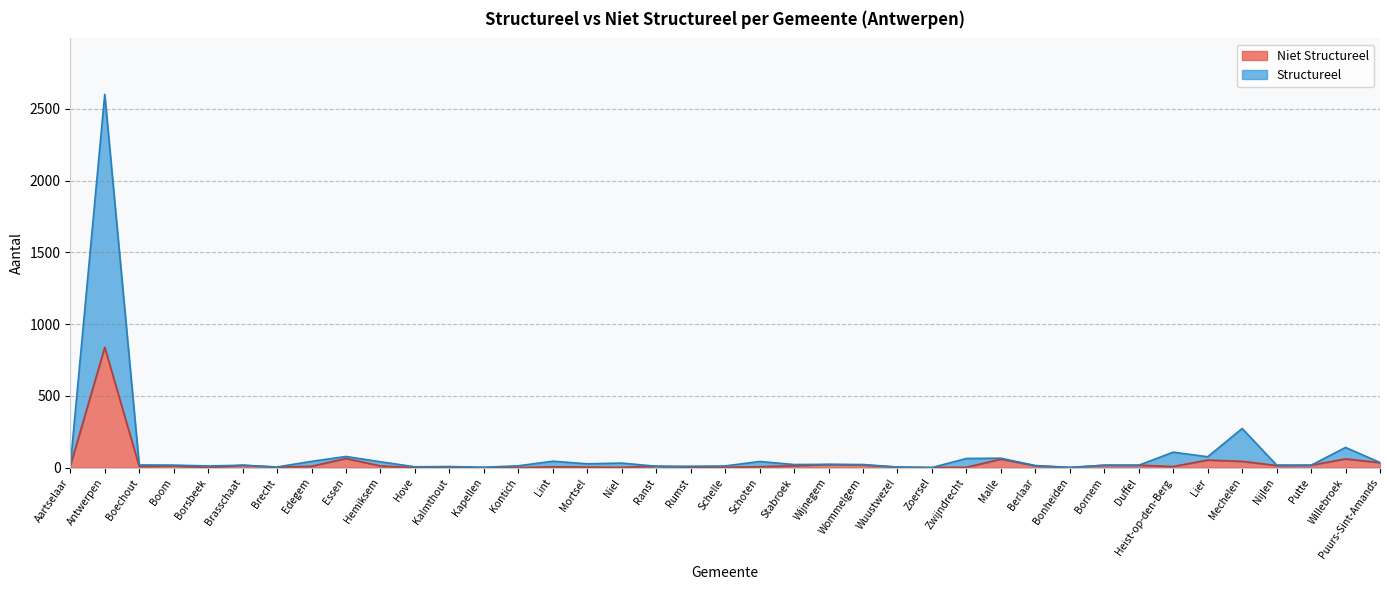

Which series has the largest total across all categories?

Structureel